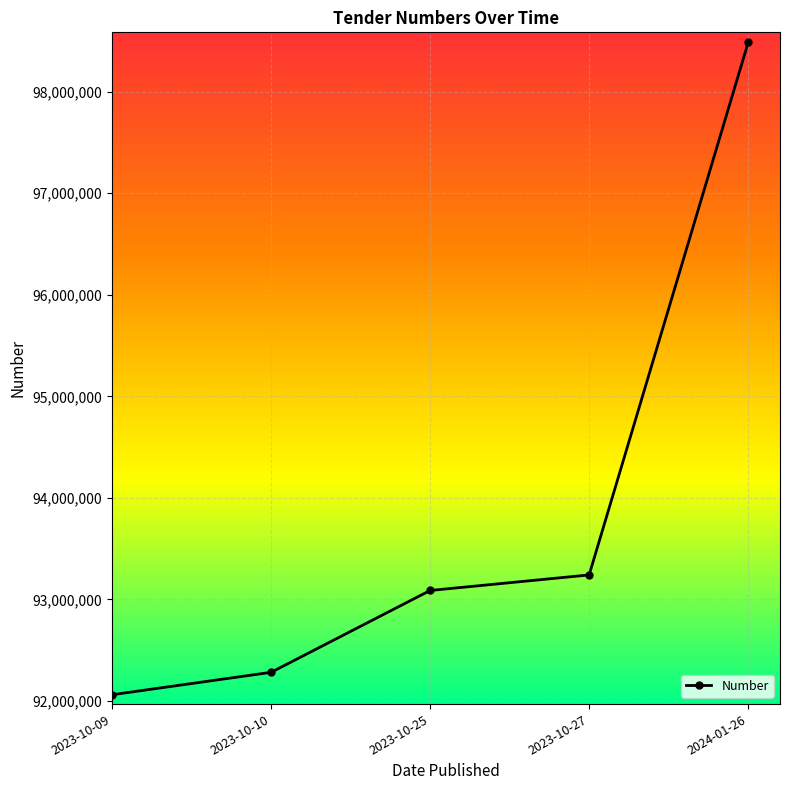

Reading left to right, transcribe all the data shown in this chart.

92060283	92281048	93087187	93240449	98486607